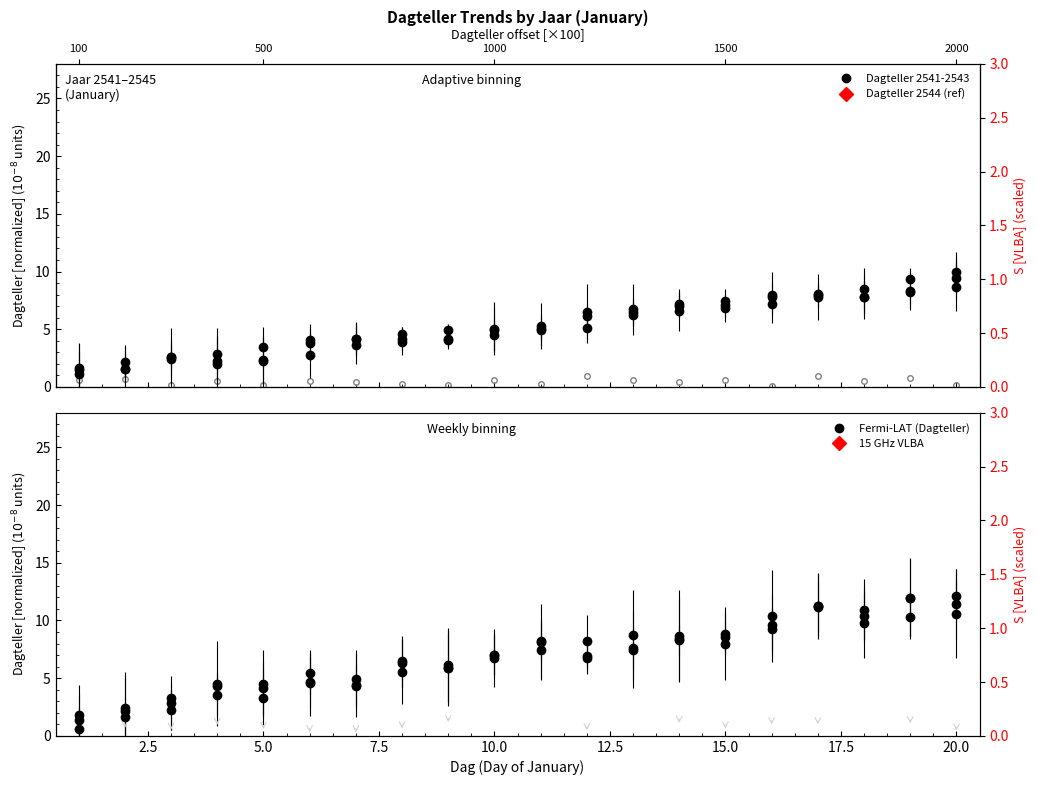

The Dagteller_2545 series shows 4.1 at 3. True or false?

False